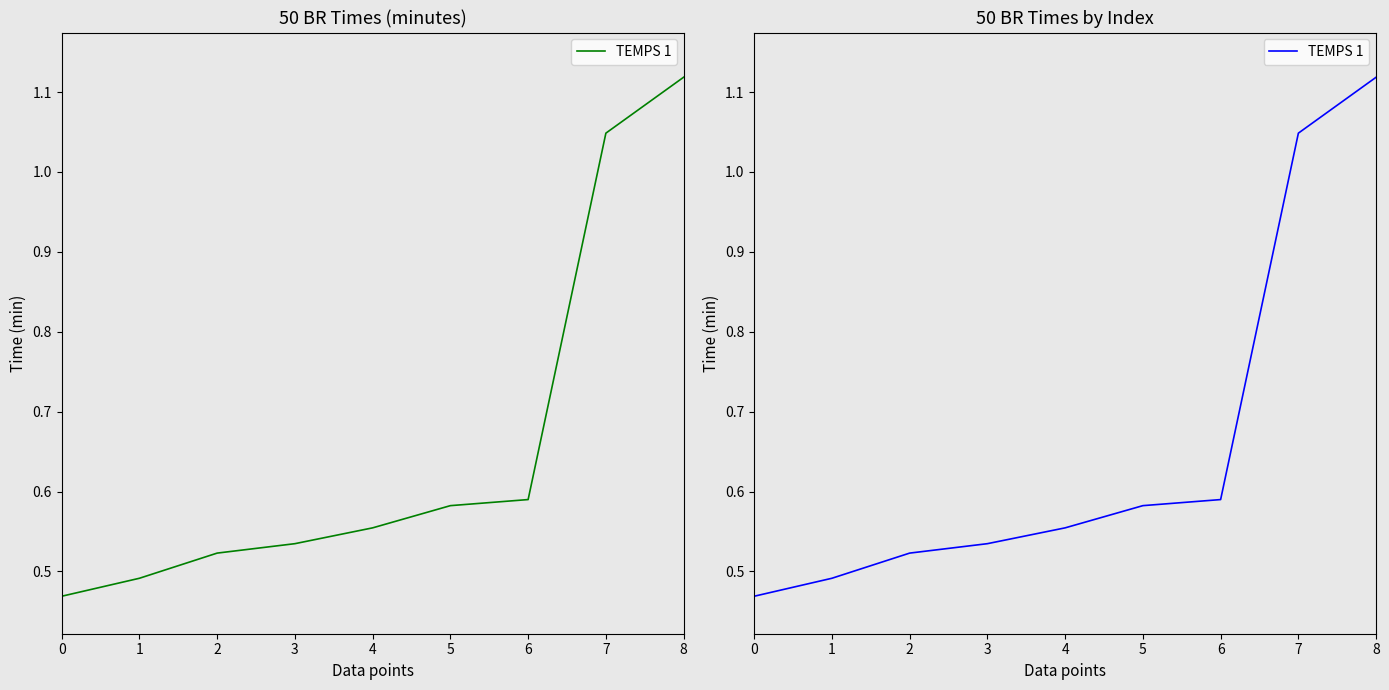

True or false: there are more than 2 points higher than both neighbors.

False